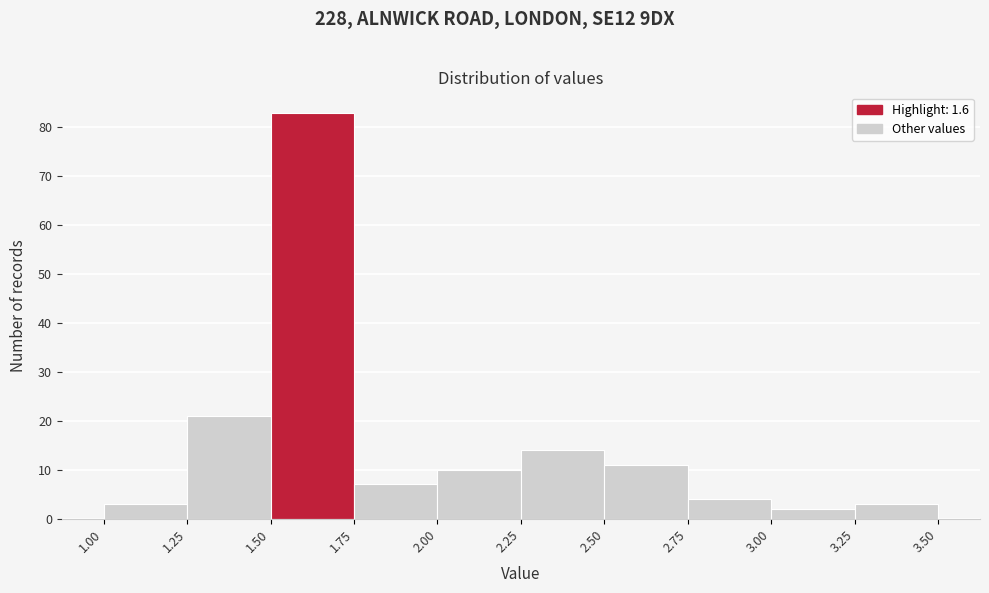

Reading left to right, list every bar in this chart as the range it spans on the x-axis followed by its height. The values are not printed on the chart, so give them approximately, as read against the axis.

1.00 to 1.25: 3
1.25 to 1.50: 21
1.50 to 1.75: 83
1.75 to 2.00: 7
2.00 to 2.25: 10
2.25 to 2.50: 14
2.50 to 2.75: 11
2.75 to 3.00: 4
3.00 to 3.25: 2
3.25 to 3.50: 3